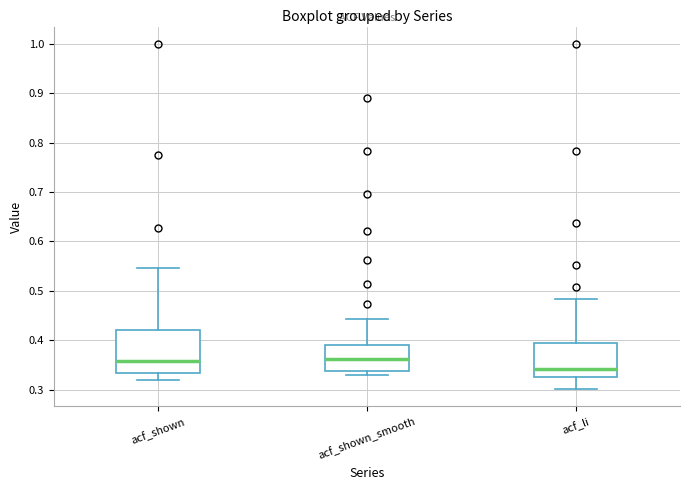

Reading left to right, read every box against the y-axis: the position of its median line, the range the box covers, and the ends of its whiskers. The values are not printed on the chart, so give them approximately, as read against the axis.

acf_shown: median 0.36, box 0.33 to 0.42, whiskers 0.32 to 0.55
acf_shown_smooth: median 0.36, box 0.34 to 0.39, whiskers 0.33 to 0.44
acf_li: median 0.34, box 0.33 to 0.39, whiskers 0.30 to 0.48